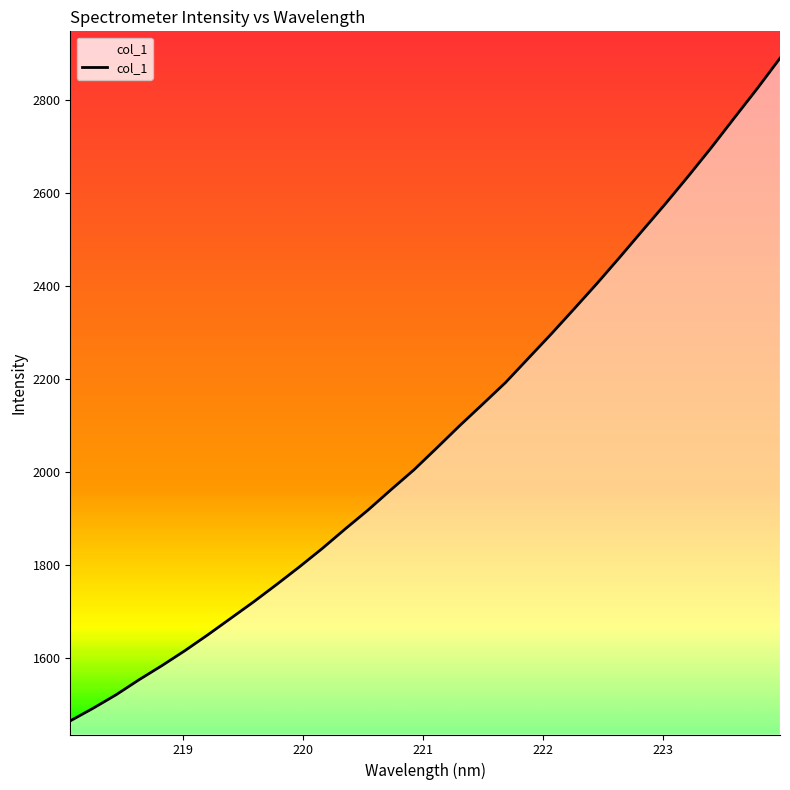

Count the number of categories in the chart.

32